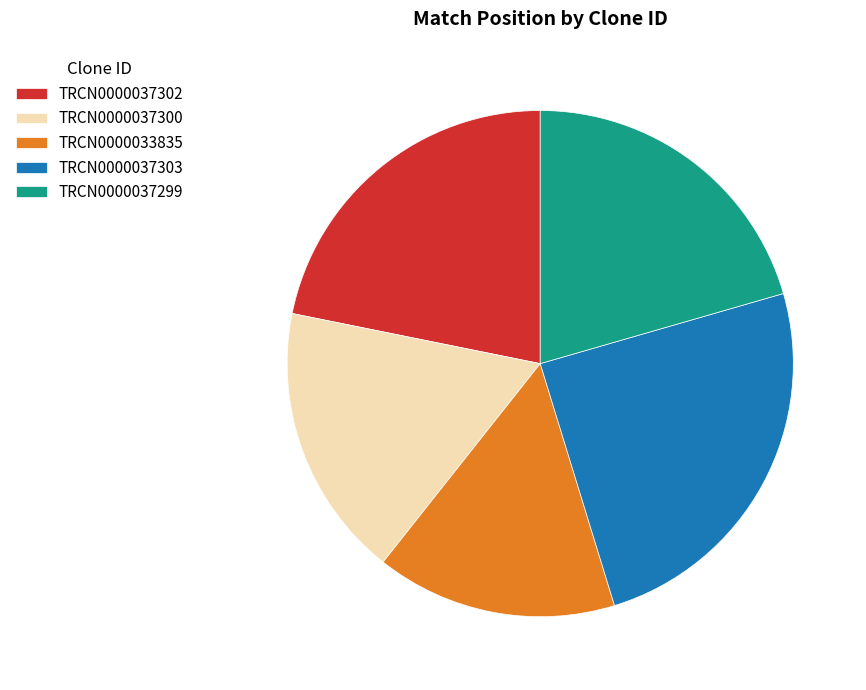

True or false: TRCN0000033835 accounts for 2% of the total.

False